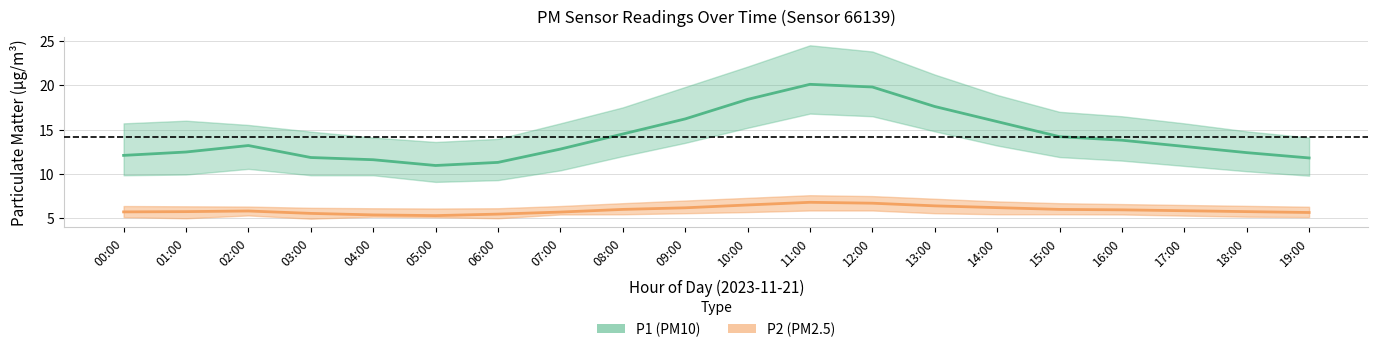

How many values in the P1_upper series exceed 16?

9